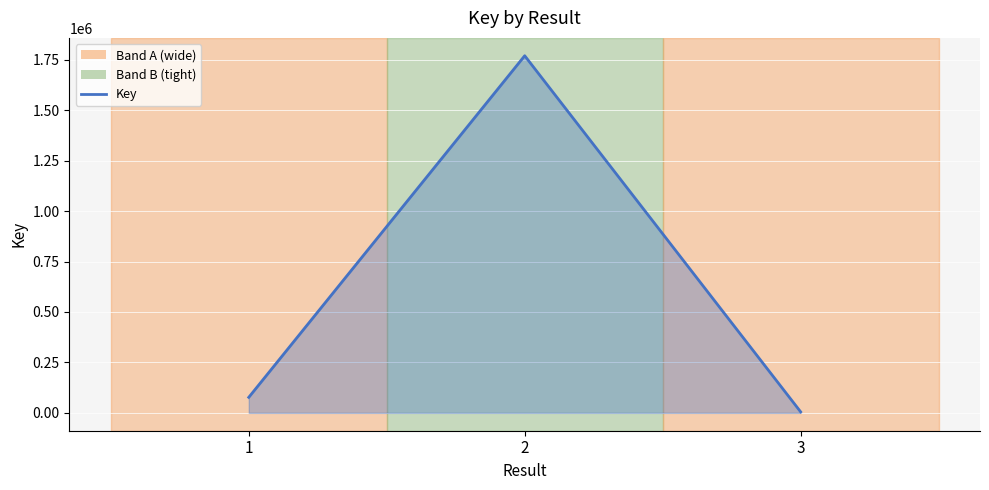

What is the maximum value shown in the chart?

1769694